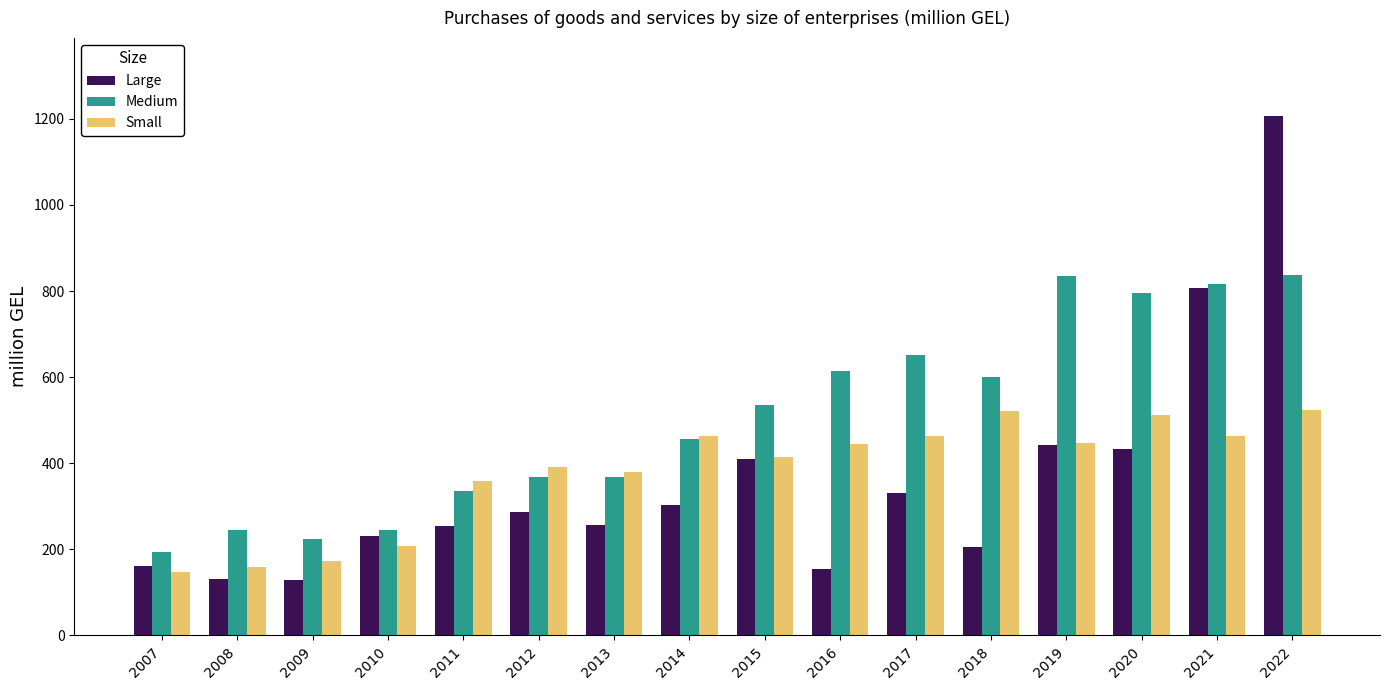

What is the total value across all series at 2021?

2086.1